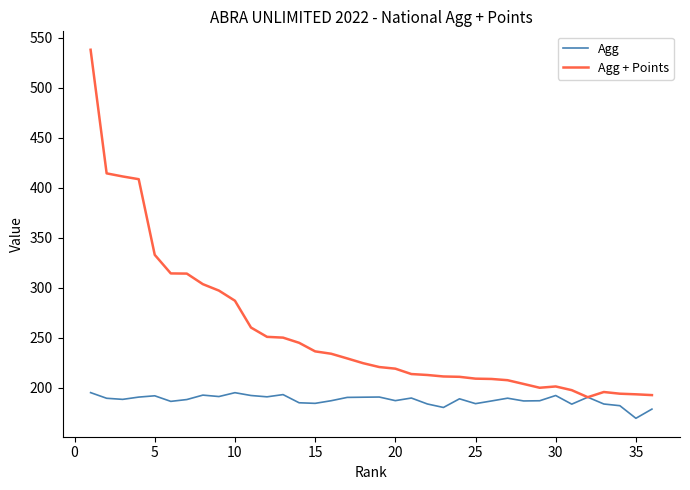

What is the lowest value of the Agg + Points series?

190.4